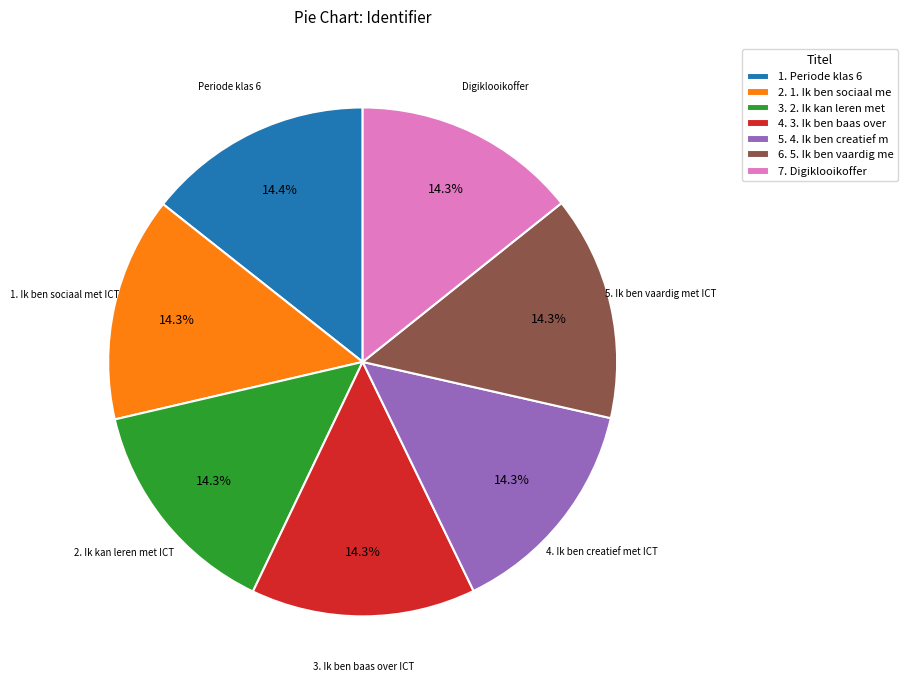

Is there a majority slice in this chart?

No